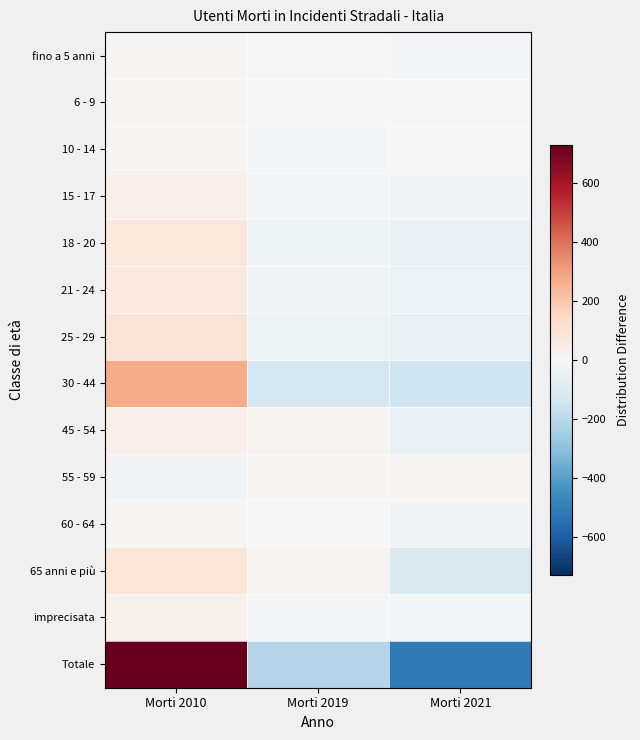

At which category is the sum across all series the highest?

Morti 2010